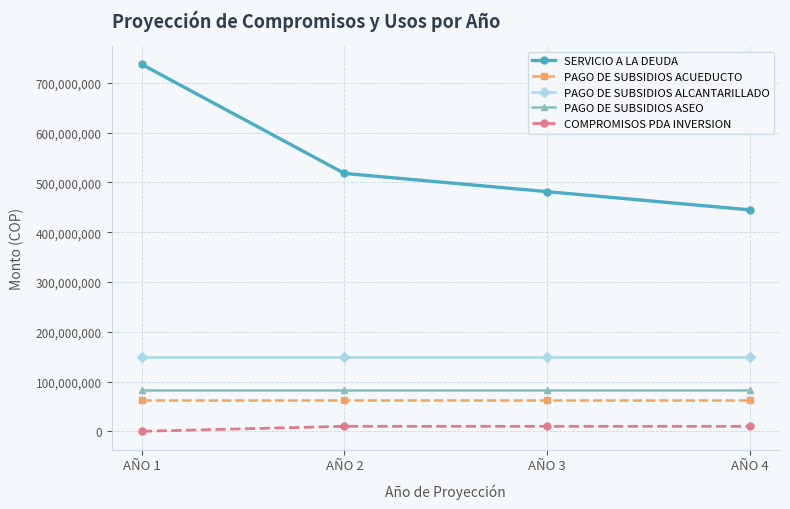

Reading left to right, transcribe all the data shown in this chart.

SERVICIO A LA DEUDA: 737021258	518114141	481537286	444960432
PAGO DE SUBSIDIOS ACUEDUCTO: 61924002	61924002	61924002	61924002
PAGO DE SUBSIDIOS ALCANTARILLADO: 149467740	149467740	149467740	149467740
PAGO DE SUBSIDIOS ASEO: 82614758	82614758	82614758	82614758
COMPROMISOS PDA INVERSION: 0	10000000	10000000	10000000